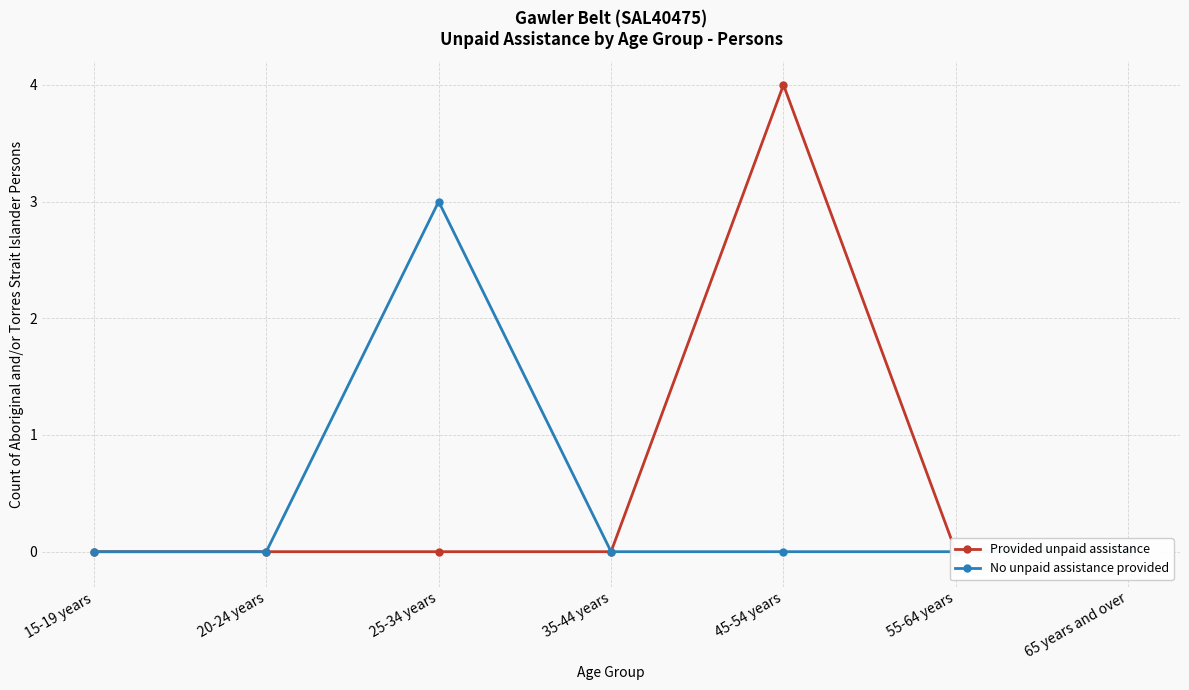

What is the label of the 7th point from the right?

15-19 years